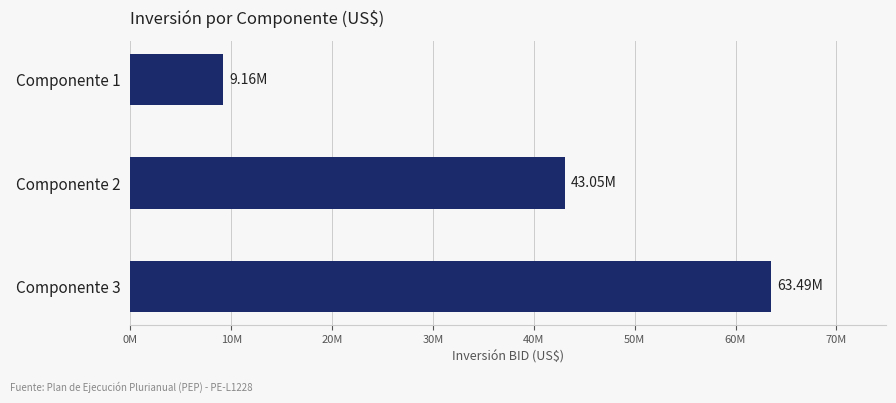

Rank the categories by value from highest to lowest.

Componente 3, Componente 2, Componente 1